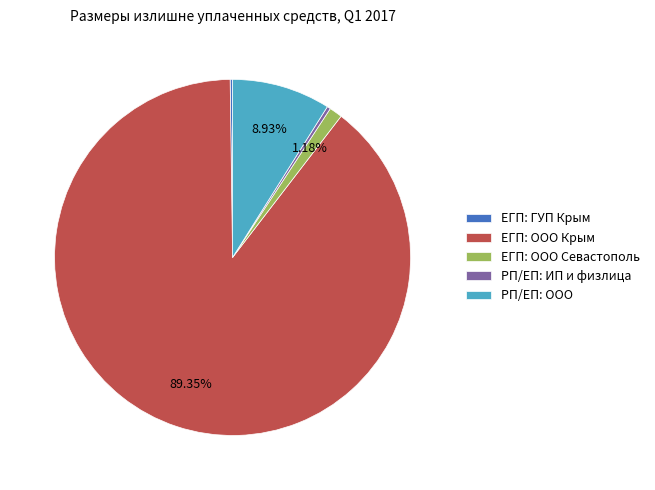

What is the ratio of the value at РП/ЕП: ИП и физлица to the value at ЕГП: ООО Севастополь?

0.3